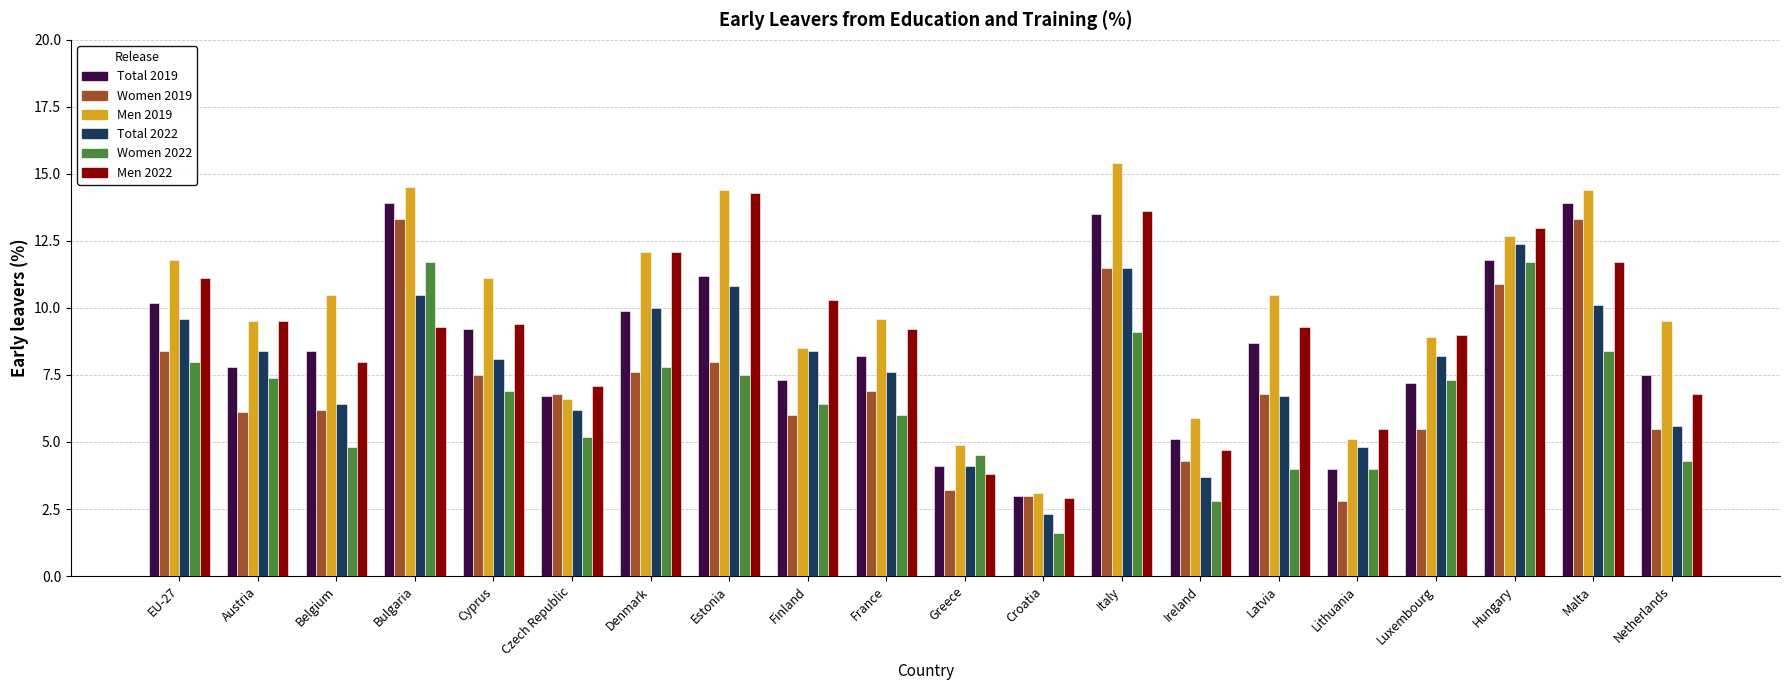

What is the total value across all series at Belgium?

44.3